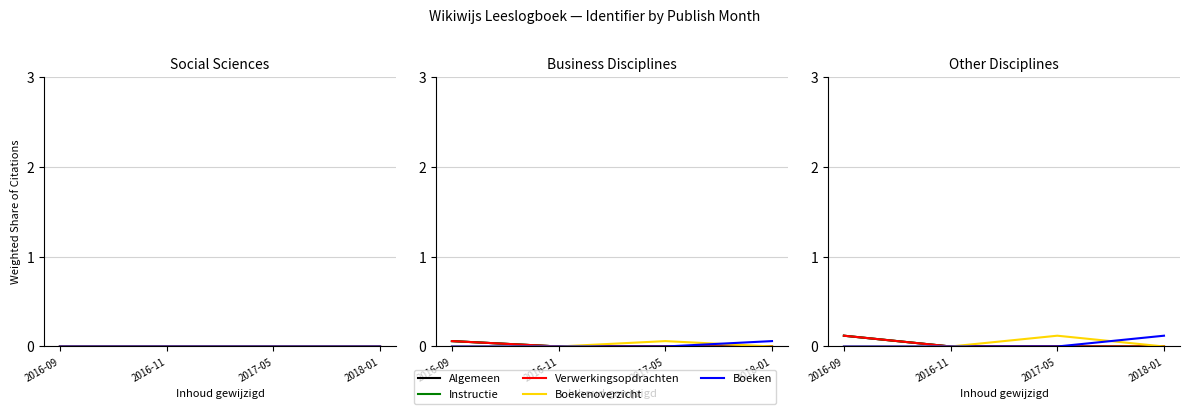

The value of Instructie at 2017-05 is 0.0. True or false?

True